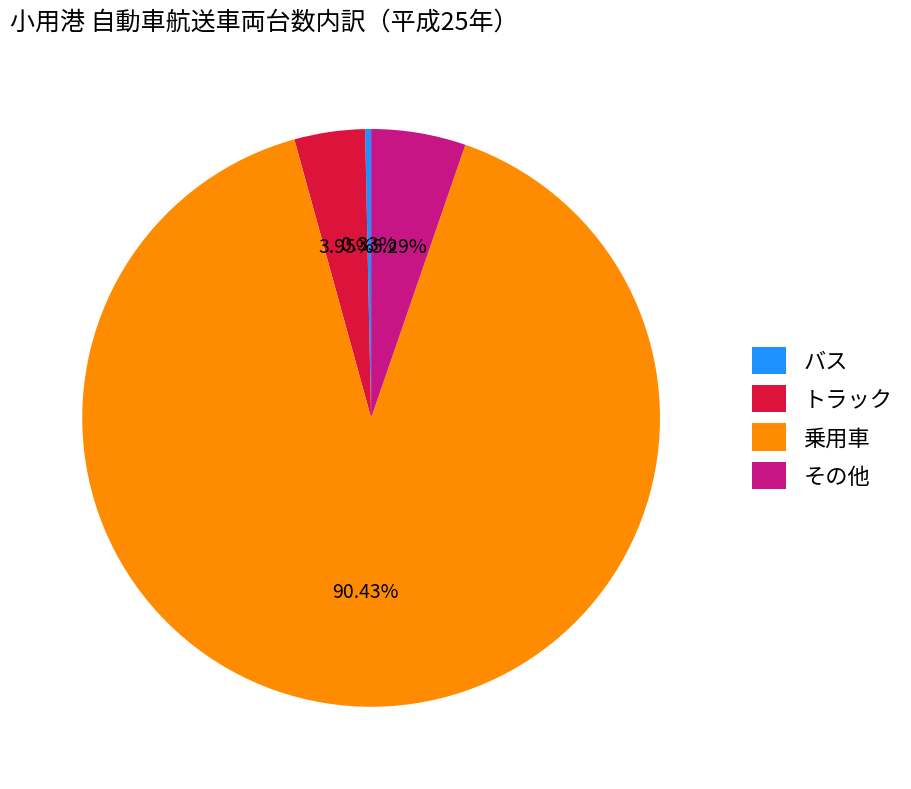

How much of the chart is everything except 乗用車?

9.6%